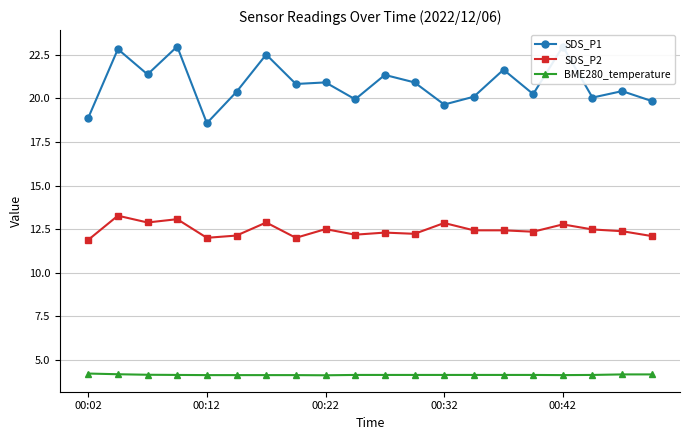

Is the value of SDS_P2 at 7 greater than the value of BME280_temperature at 10?

Yes